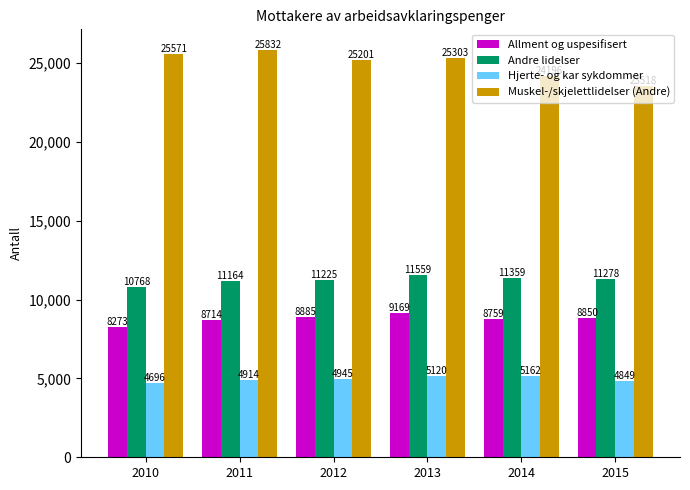

What is the difference between the maximum and minimum values in the Hjerte- og kar sykdommer series?

466